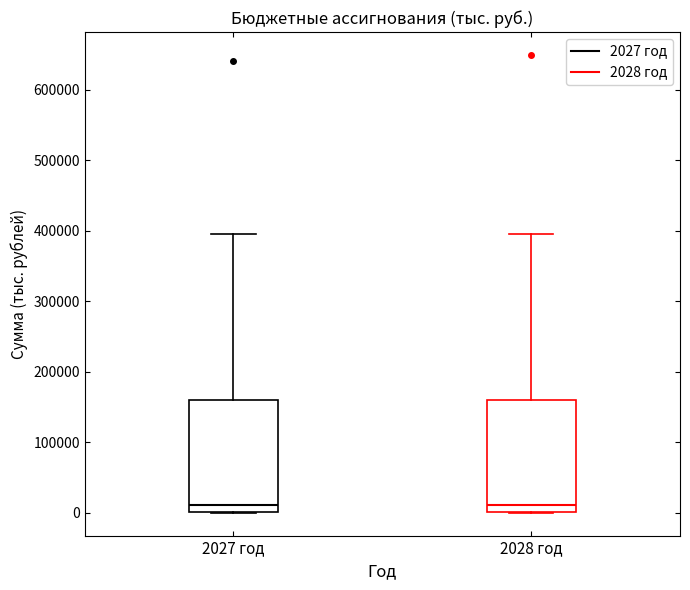

Where is the lower edge of the box for 2027 год on the y-axis? The values are not printed on the chart, so give them approximately, as read against the axis.

0